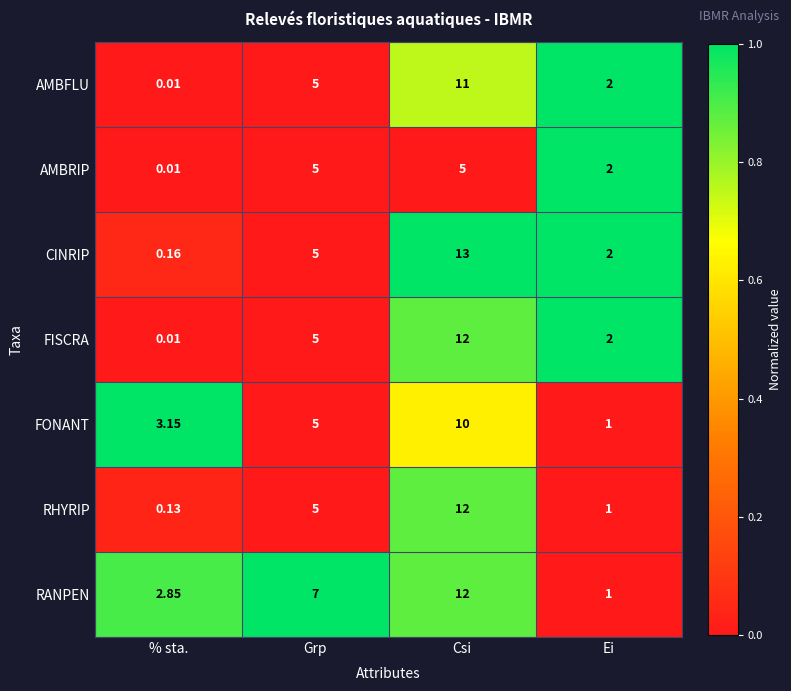

Between % sta. and Ei, which series saw the biggest shift?

FONANT